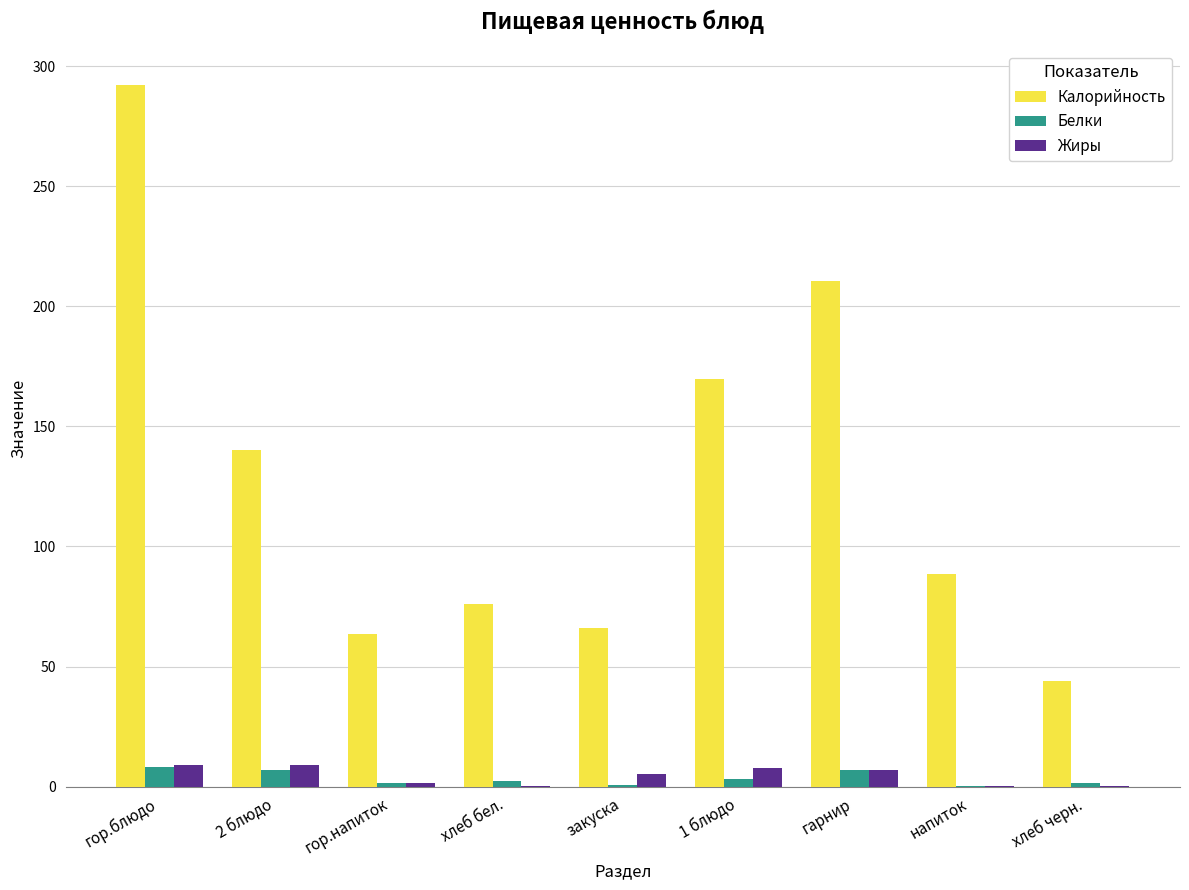

What is the sum of the Белки values at хлеб бел. and закуска?

3.1